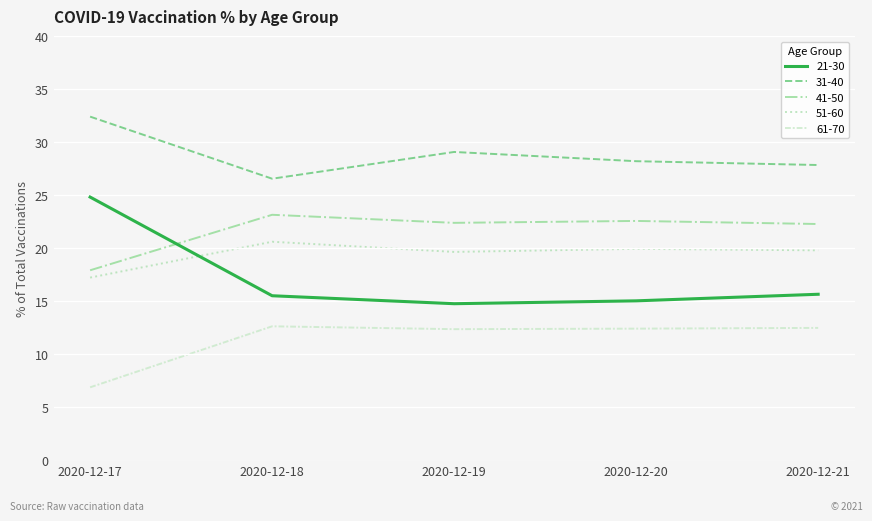

What is the total value across all series at 2020-12-21?

98.1